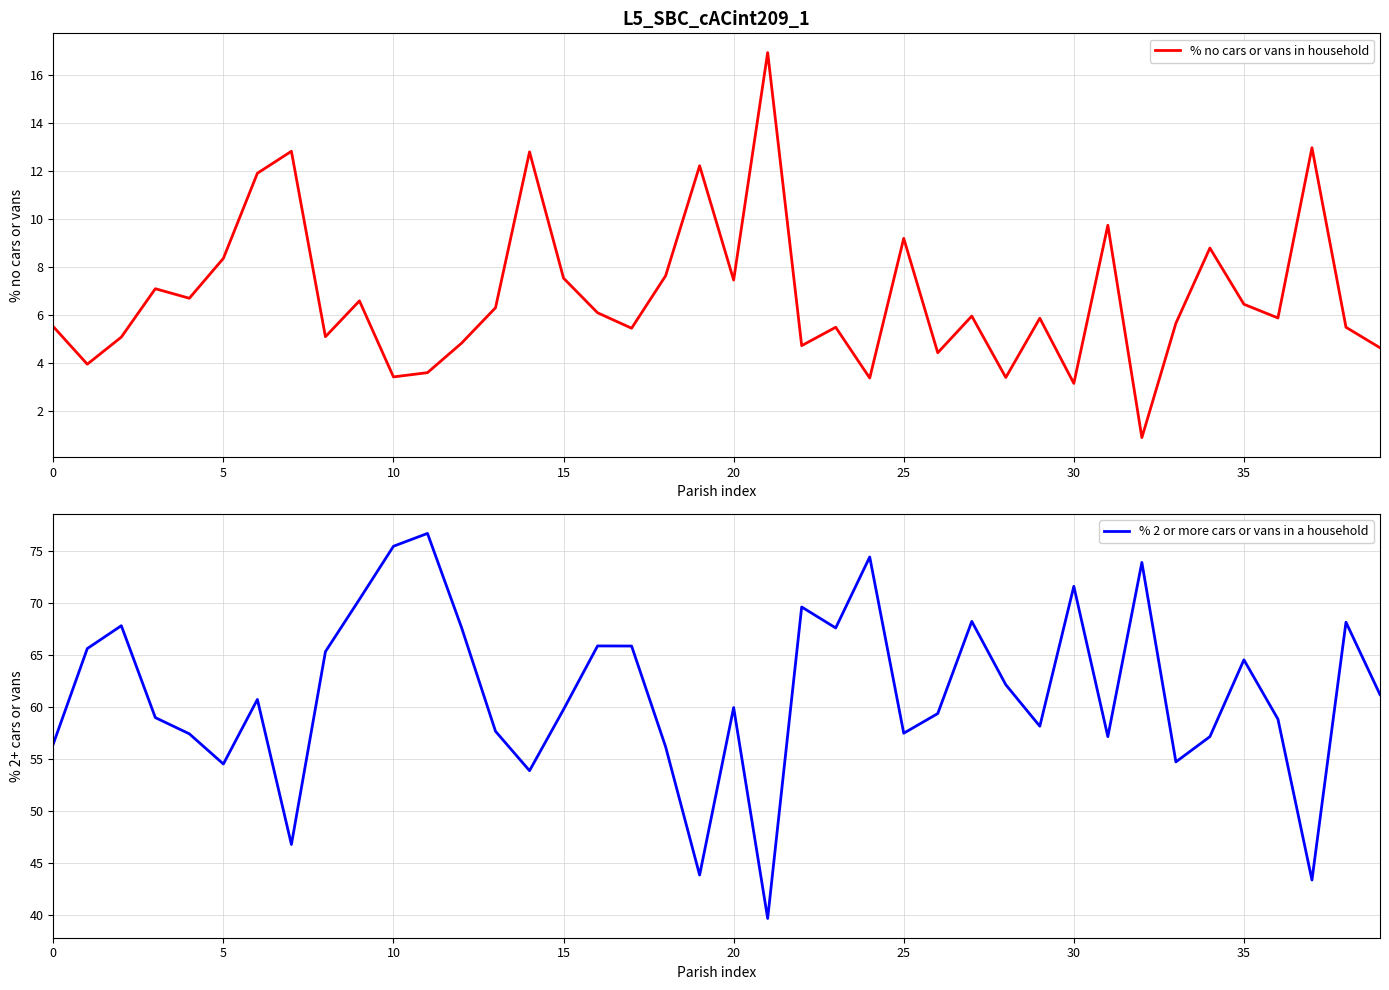

What is the total value across all series at 34?

65.9